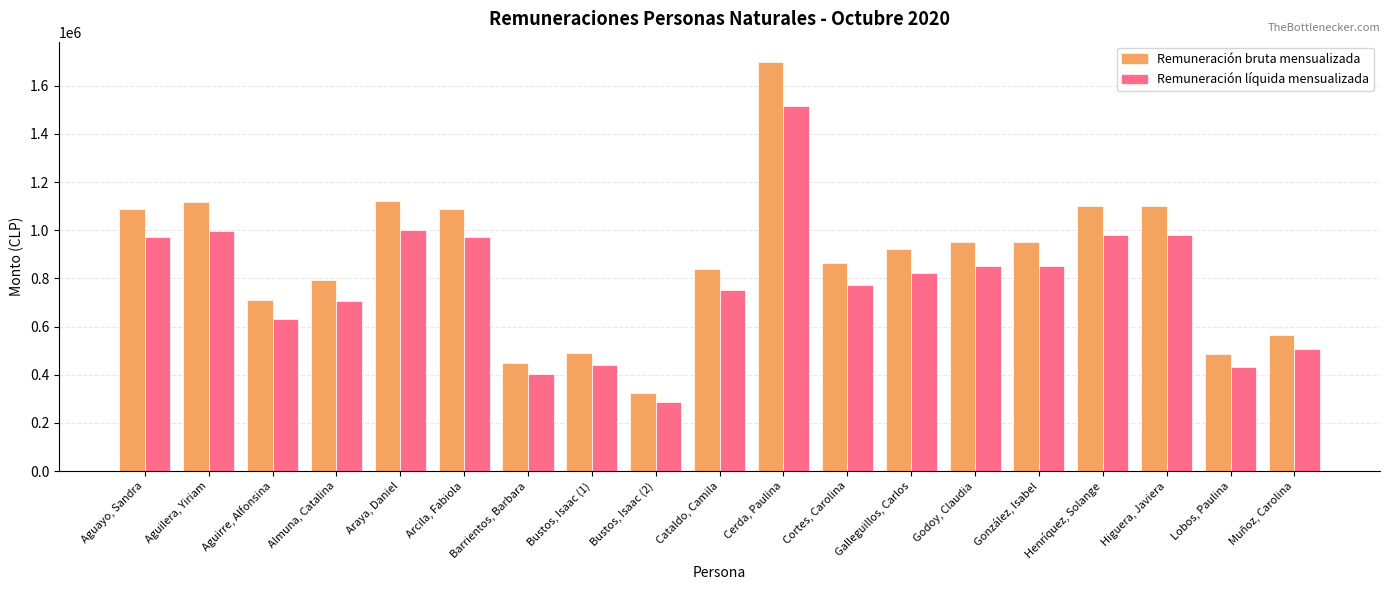

Which series changed the most between Bustos, Isaac (2) and Galleguillos, Carlos?

Remuneración bruta mensualizada